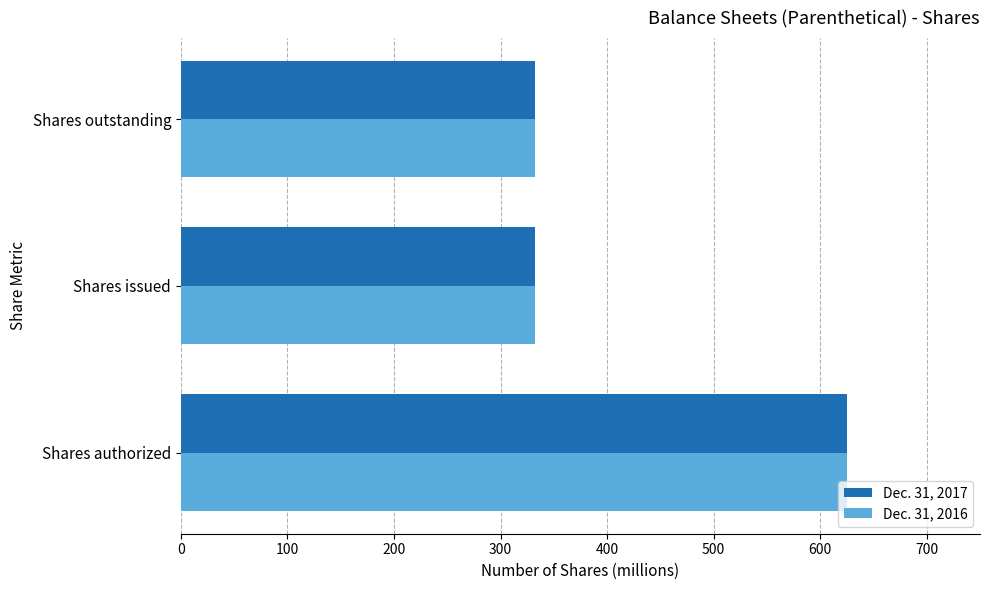

True or false: Dec. 31, 2017 has a value of 625.0 at Shares authorized.

True